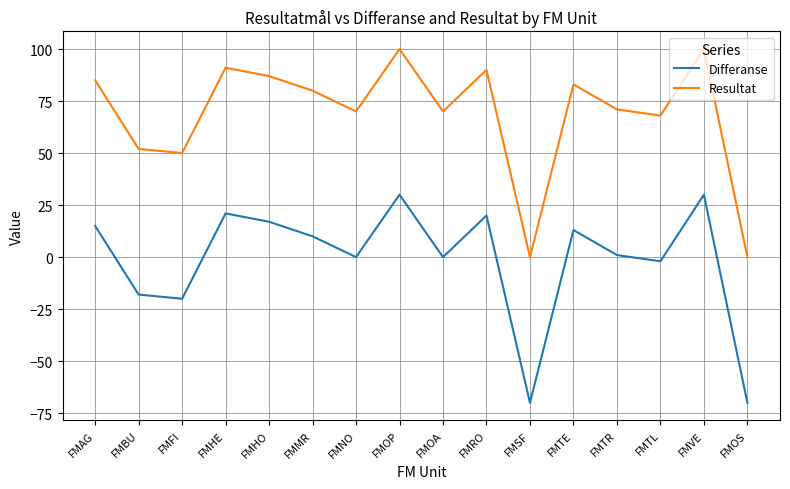

What is the difference between the maximum and minimum values in the Resultat series?

100